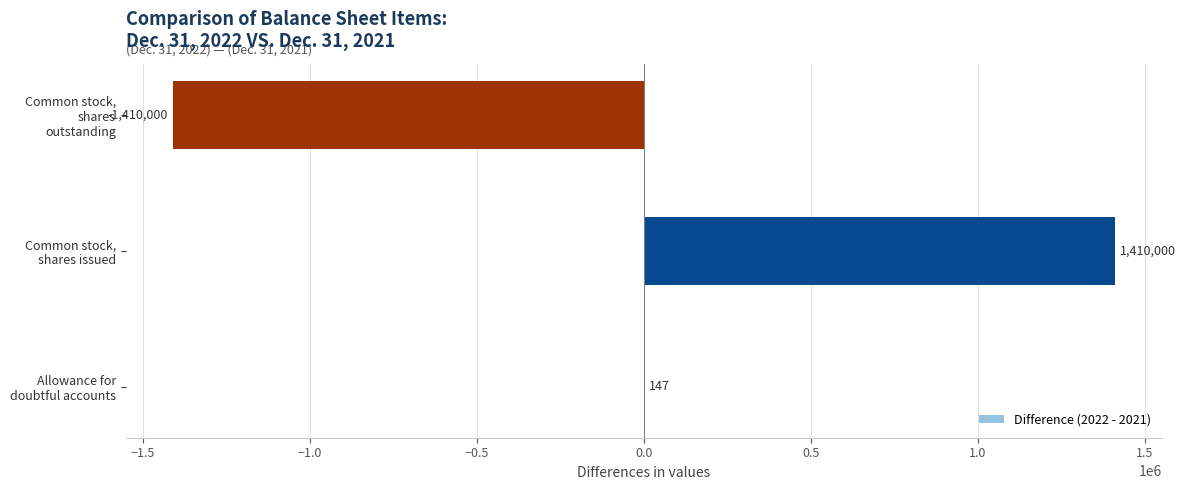

What is the sum of all values?

147